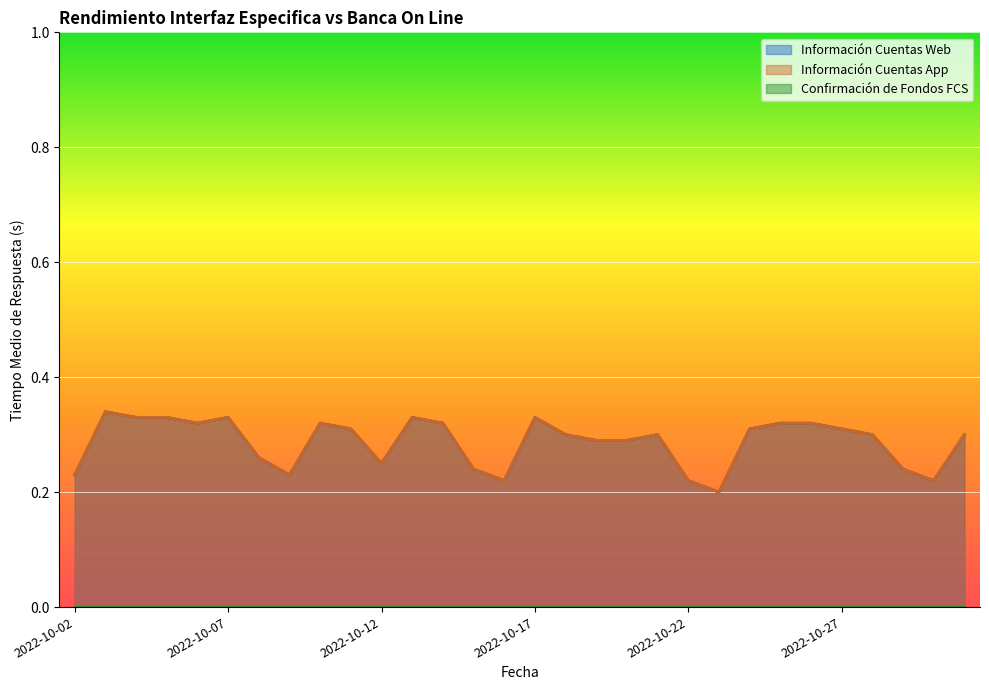

Does the chart display data point markers on the line(s)?

No